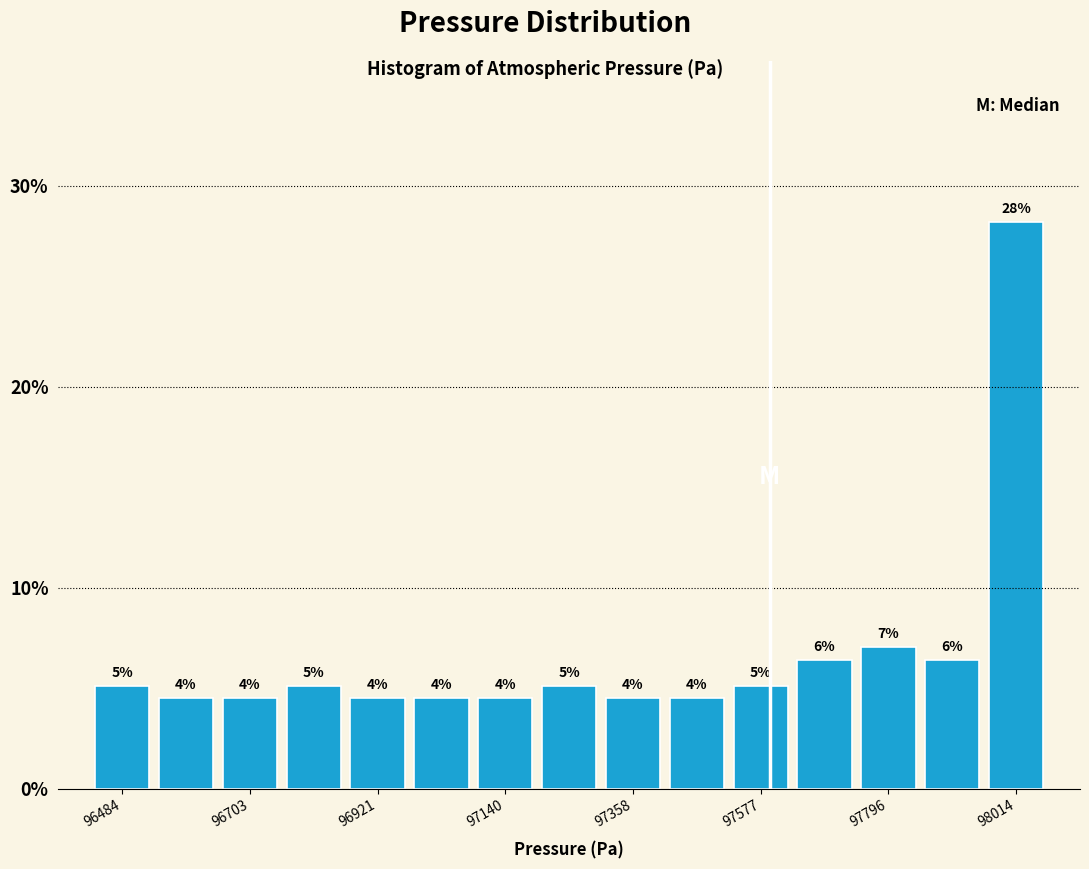

Around what value on the x-axis is the tallest bar? Give the approximate position of its centre, as read against the axis.

98000